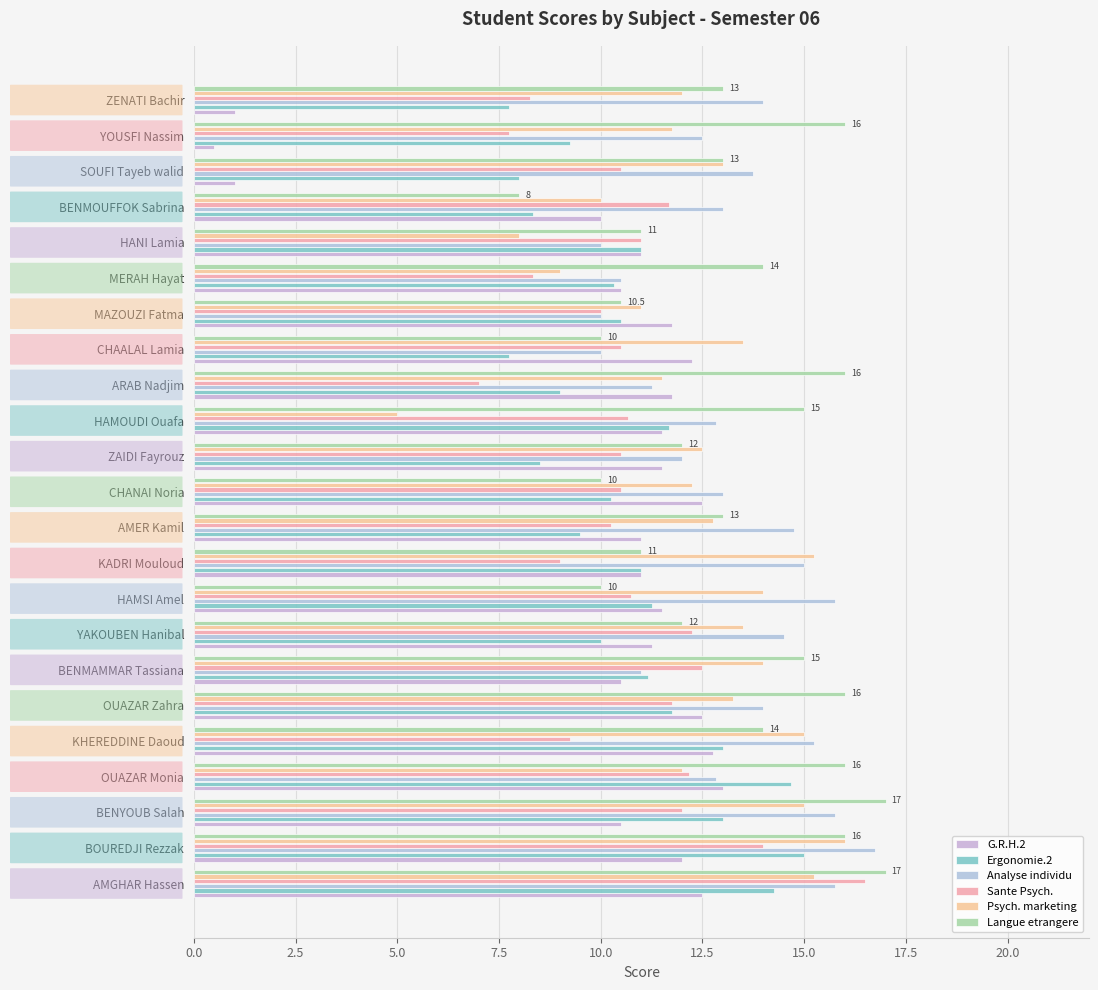

At how many categories does at least one series exceed 12?

21